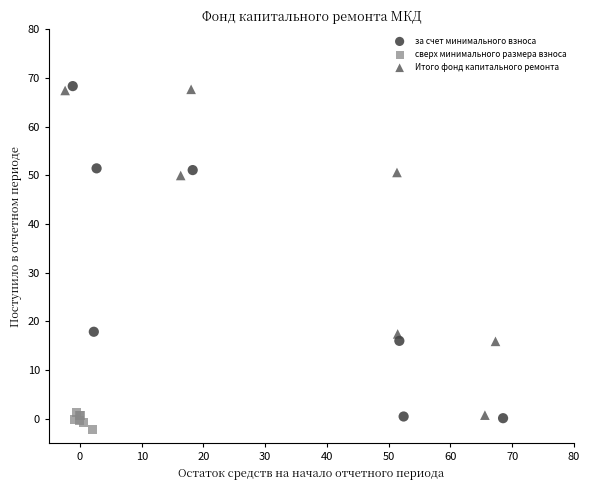

Which series has the largest Y range (max minus min)?

за счет минимального взноса